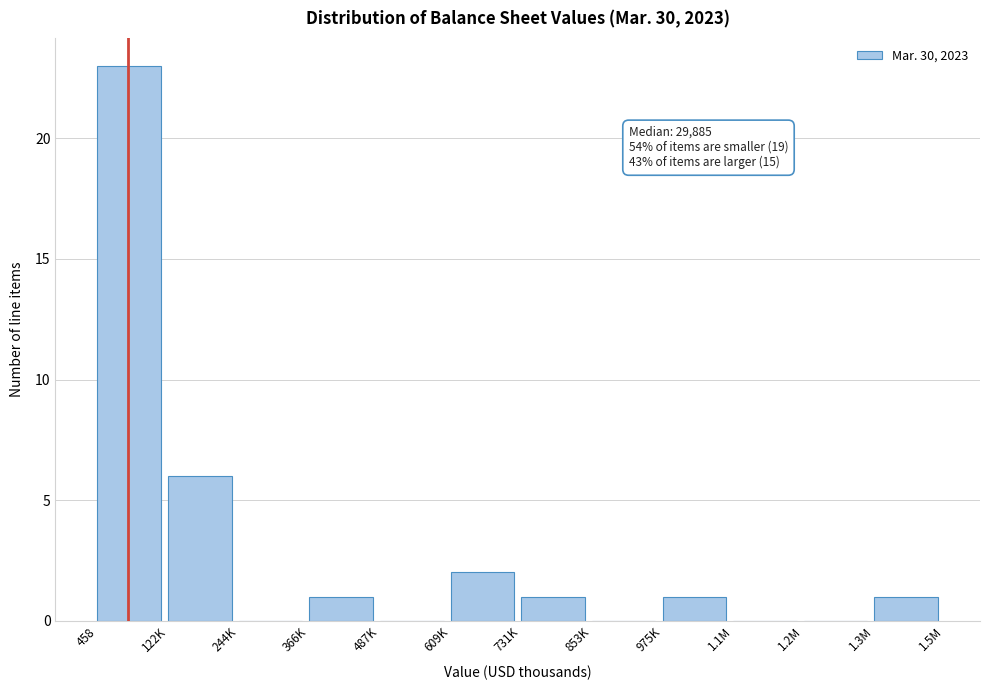

Reading right to left, what are all the values shown in this chart?

1.3M=1	1.2M=0	1.1M=0	975K=1	853K=0	731K=1	609K=2	487K=0	366K=1	244K=0	122K=6	458=23